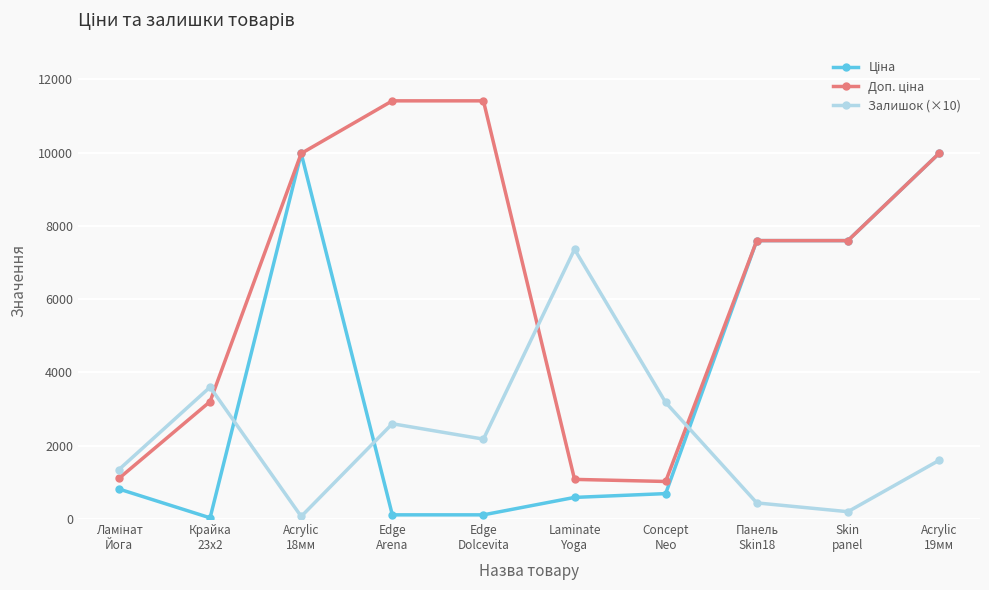

What is the greatest value displayed?

11410.0